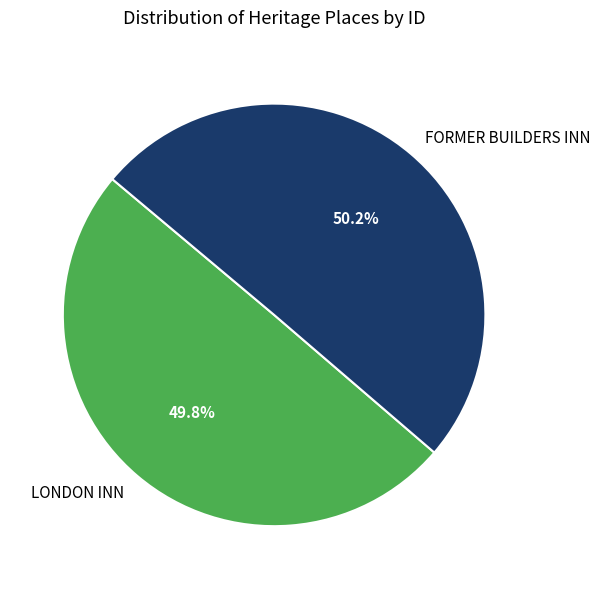

Combined, do FORMER BUILDERS INN and LONDON INN account for over 50%?

Yes